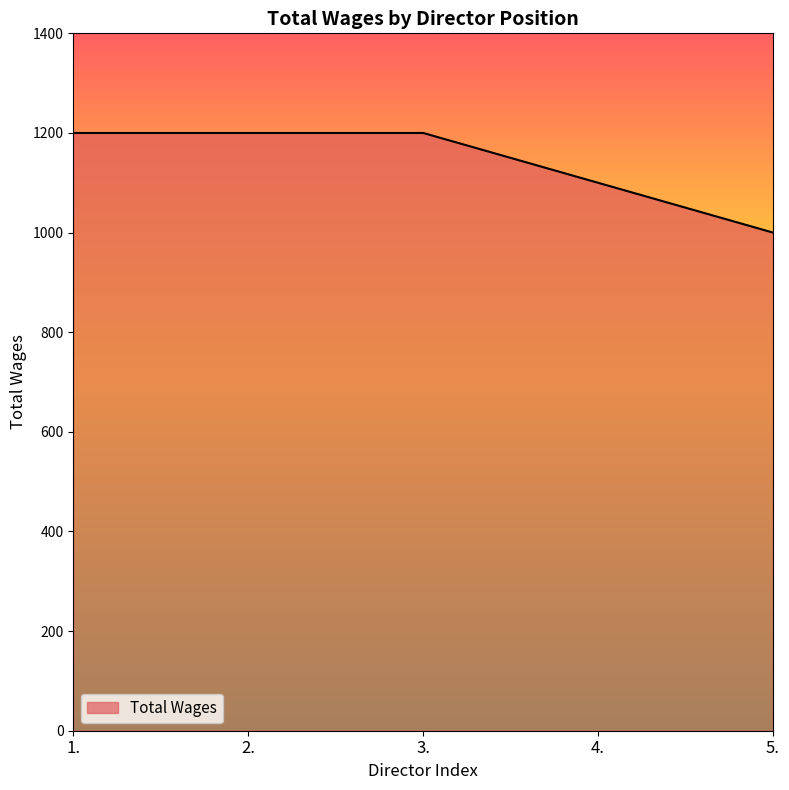

True or false: the data shows 1100 at 4..

True